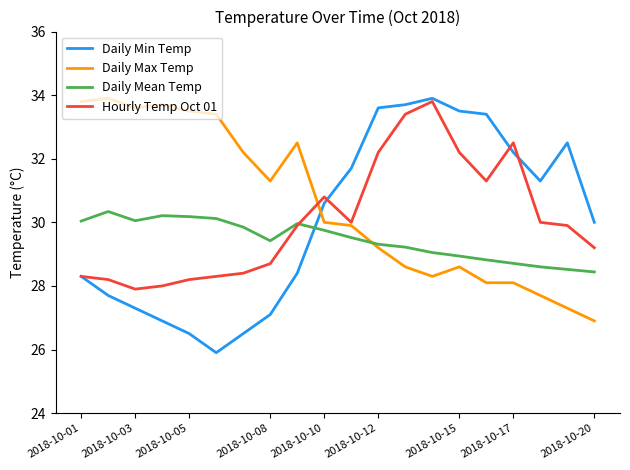

True or false: Daily Max Temp has more than 2 points higher than both neighbors.

True